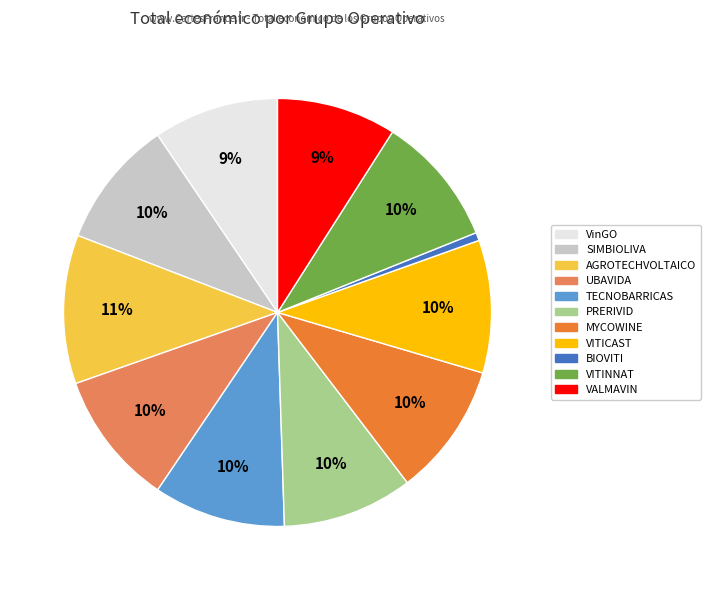

What percentage is the UBAVIDA slice, to the nearest percent?

10%